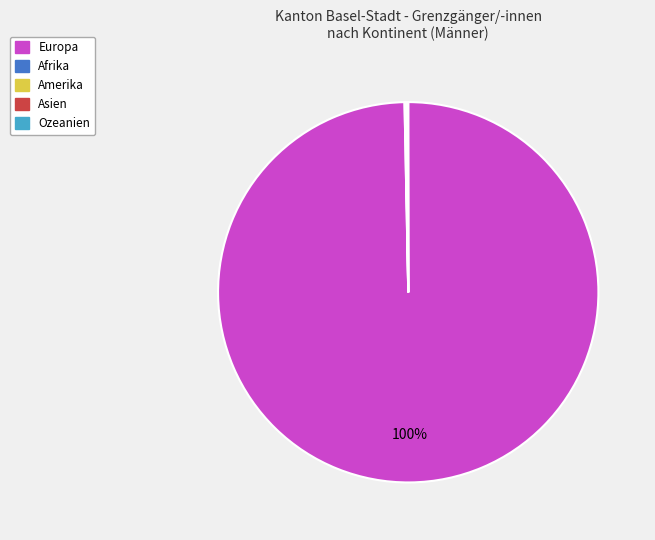

To the nearest percent, what portion does Europa represent?

100%